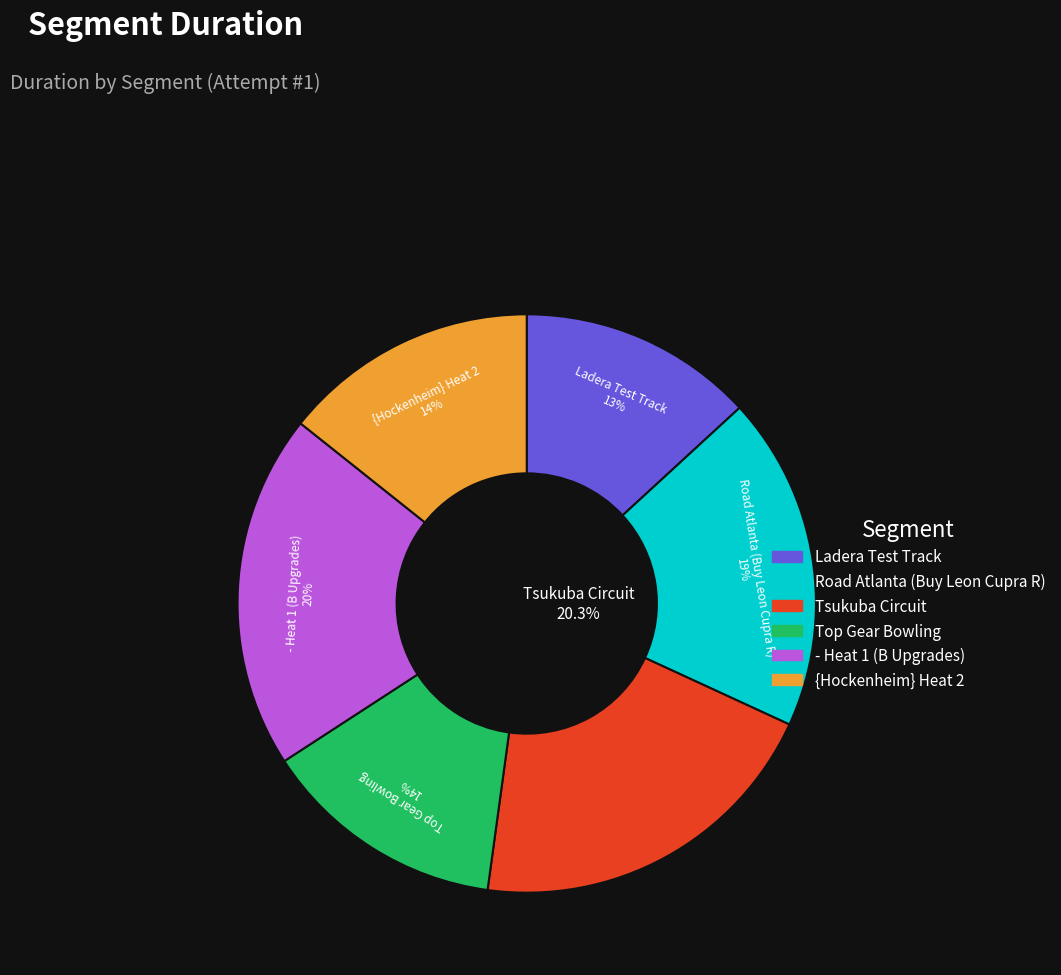

True or false: - Heat 1 (B Upgrades) accounts for 20% of the total.

True